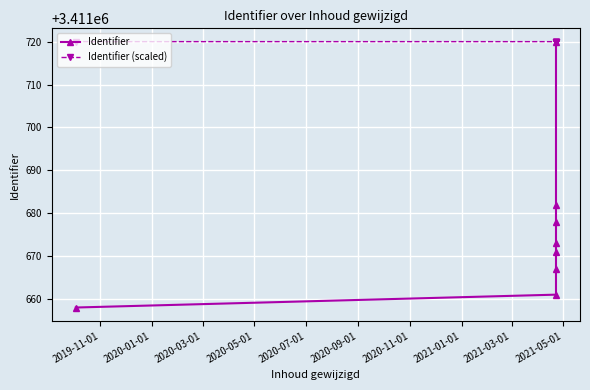

List the series in order of their overall mean, lowest first.

Identifier, Identifier (scaled)